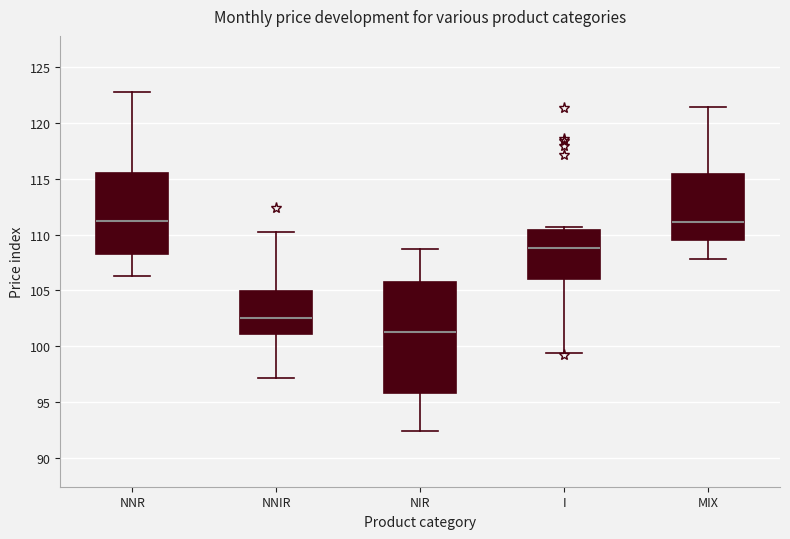

Comparing the boxes themselves (not the whiskers), which one is the tallest?

NIR